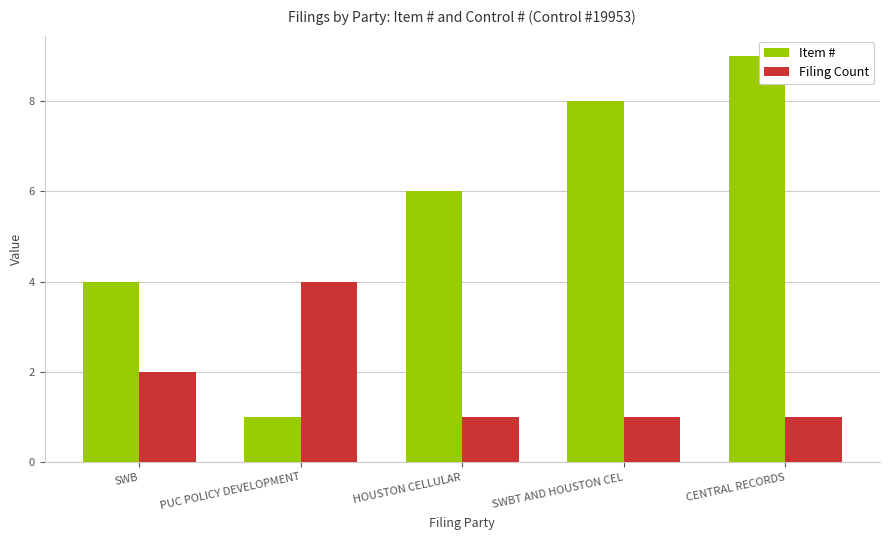

Count the Filing Count values in the range 1 to 2.

4